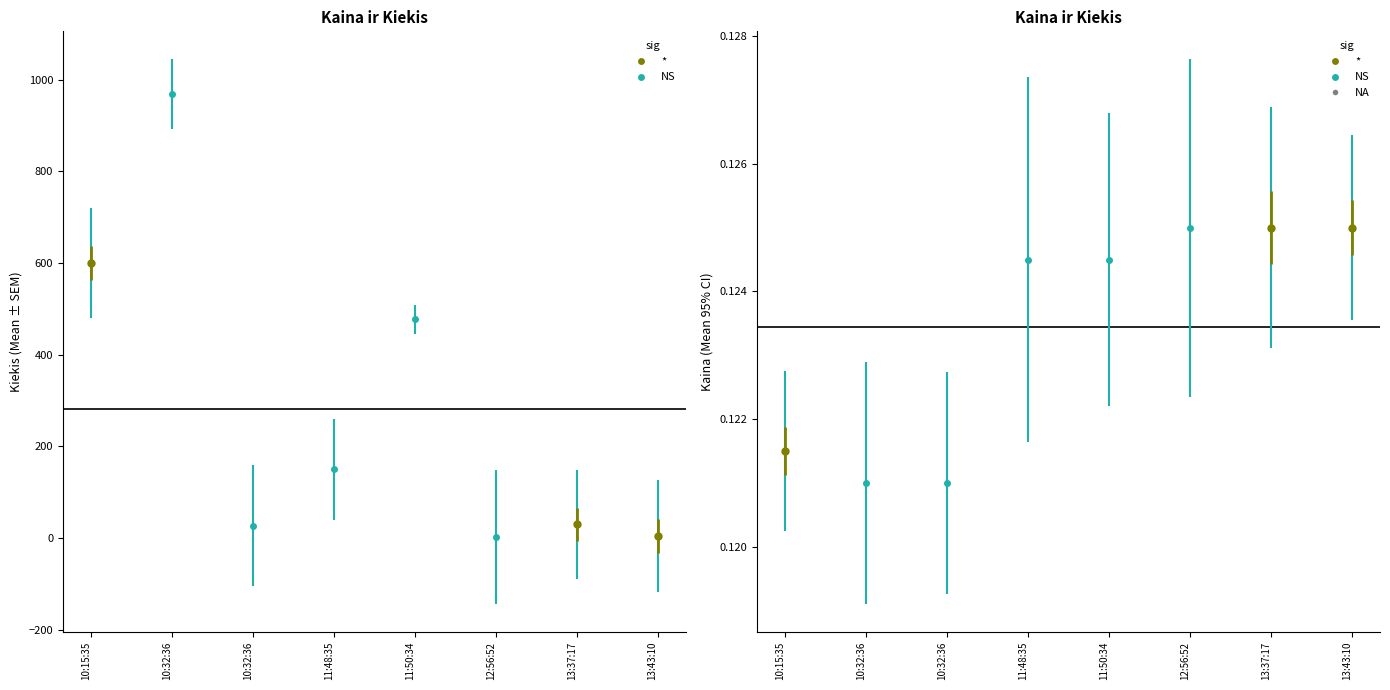

What is the difference between the highest and lowest values at 13:43:10?

3.9